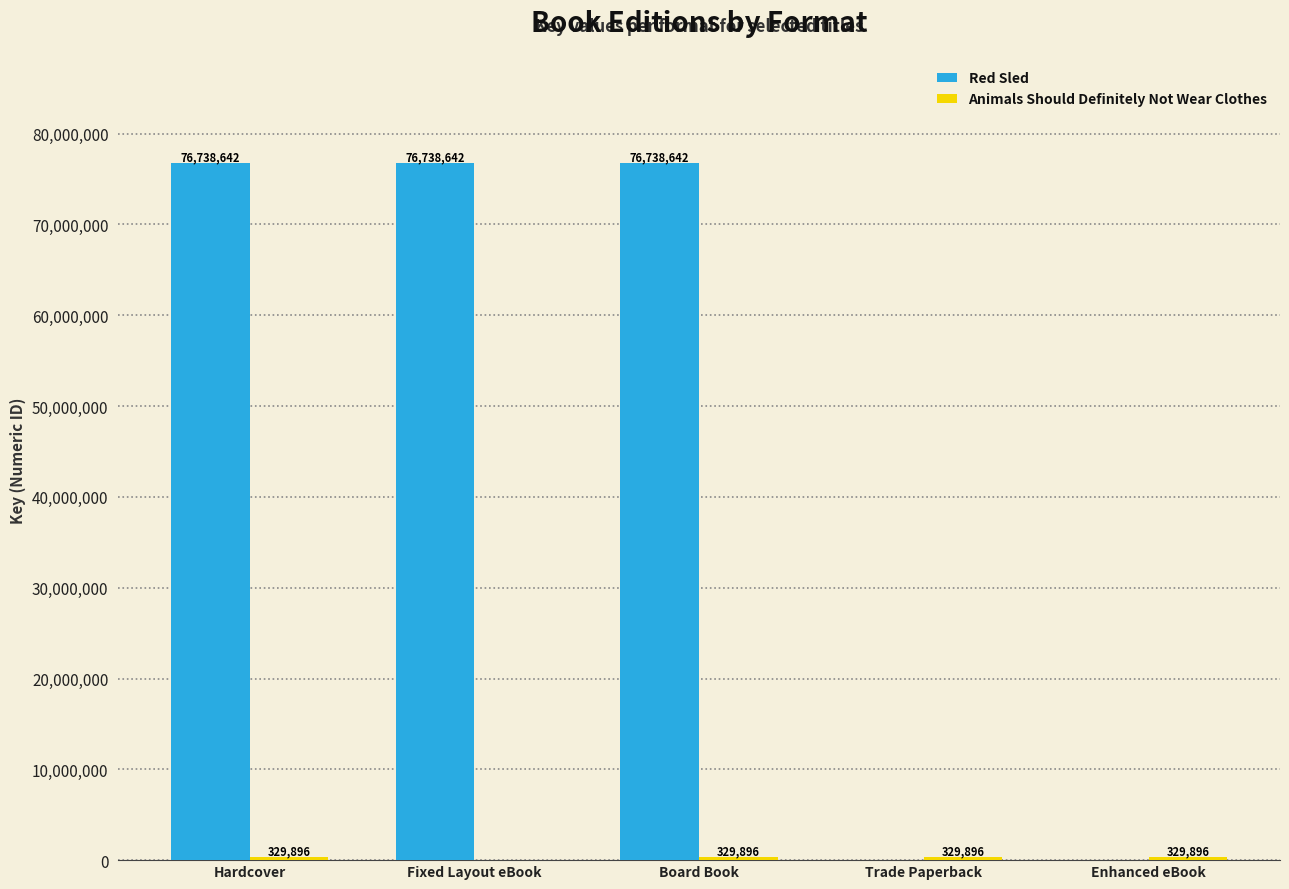

What is the total value across all series at Board Book?

77068538